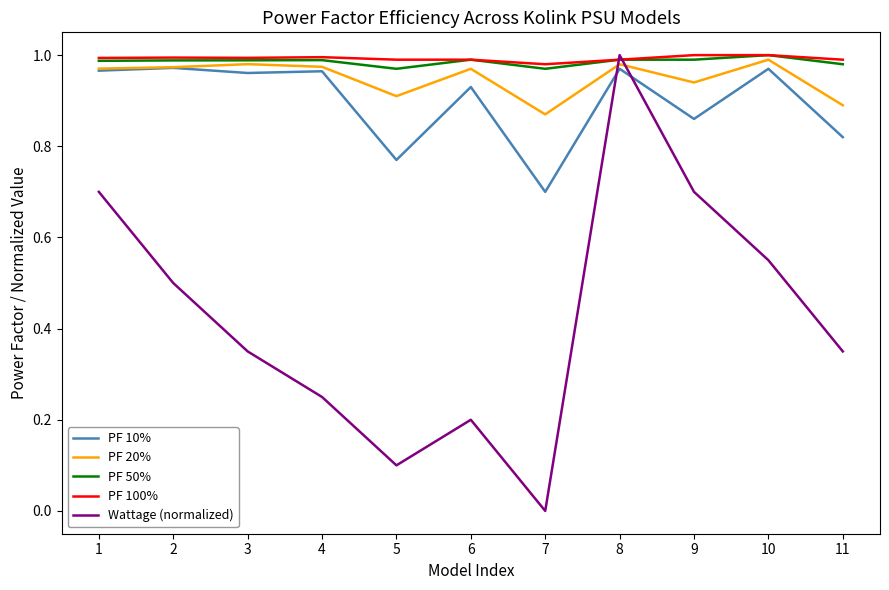

How many series are shown in this chart?

5